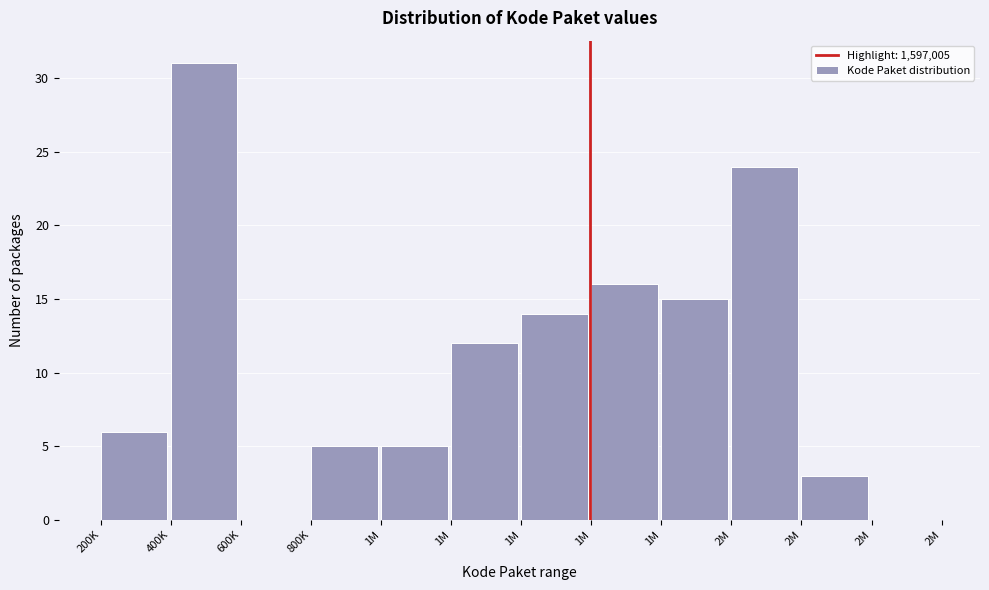

How many distinct data groups are displayed?

1